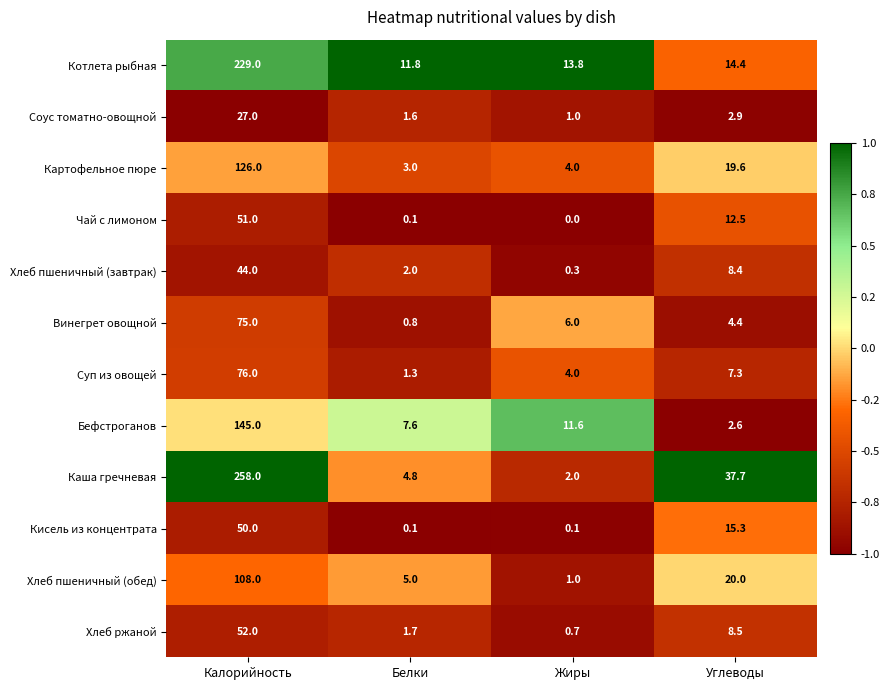

What is the difference between the maximum and minimum values in the Хлеб пшеничный (обед) series?

107.0